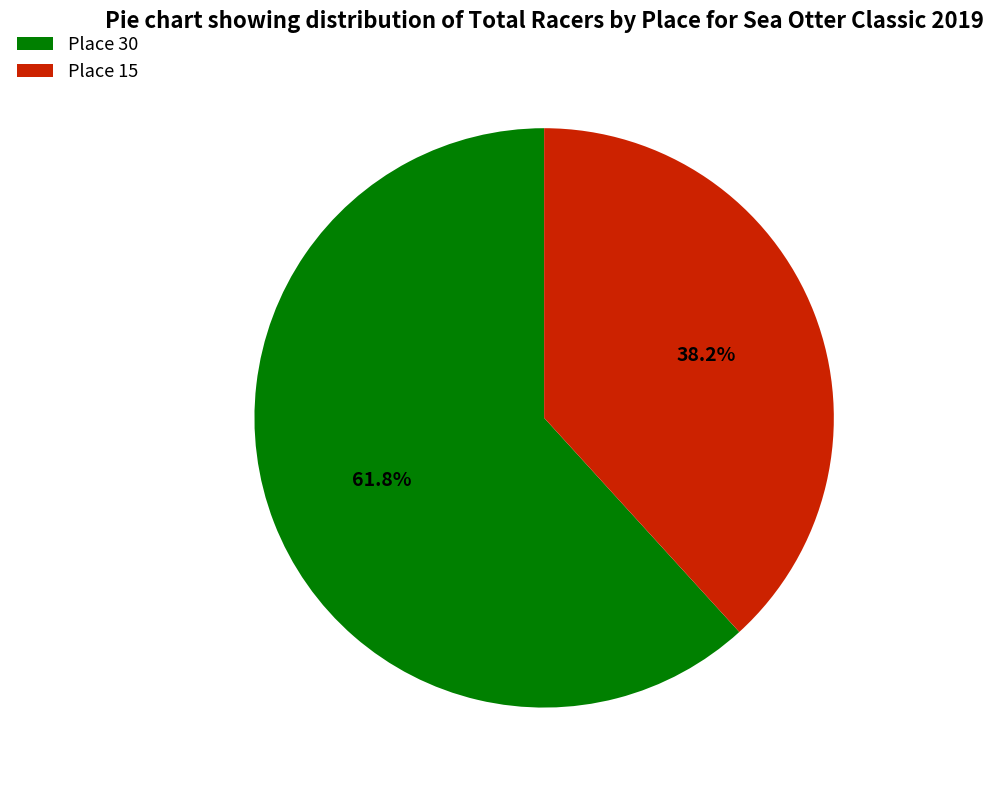

To the nearest percent, what portion does Place 30 represent?

62%